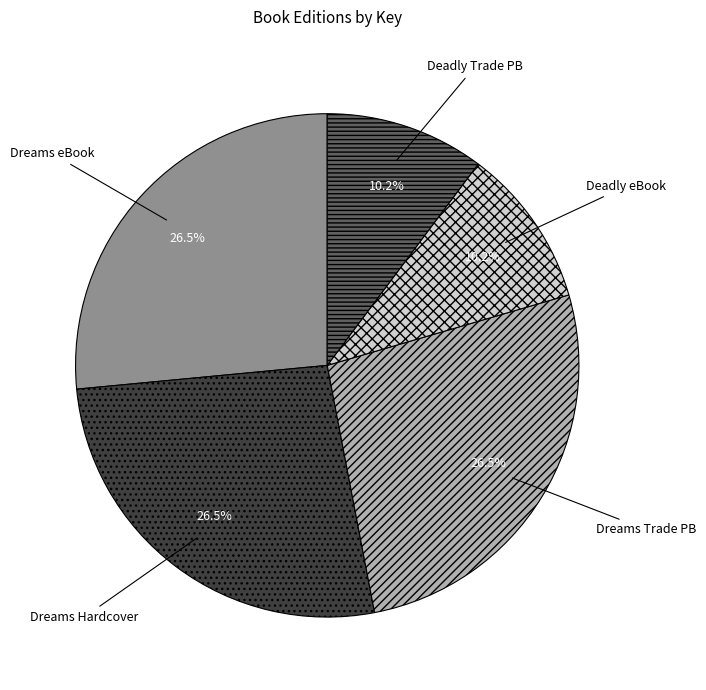

Approximately how many times larger is the value at Dreams eBook compared to Deadly eBook?

2.6